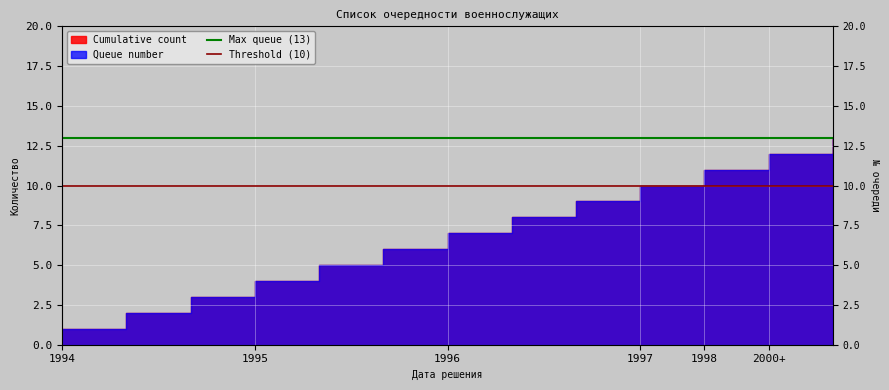

Which label corresponds to the smallest value in the chart?

1994